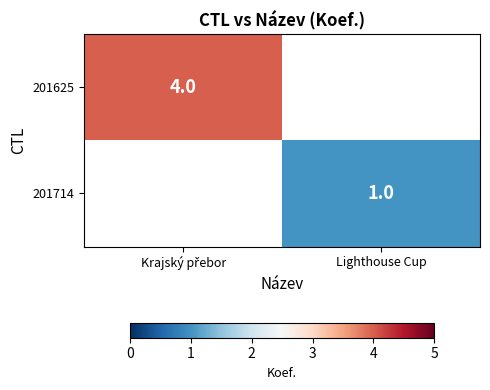

Is it true that 201714 equals 1 at Lighthouse Cup?

True